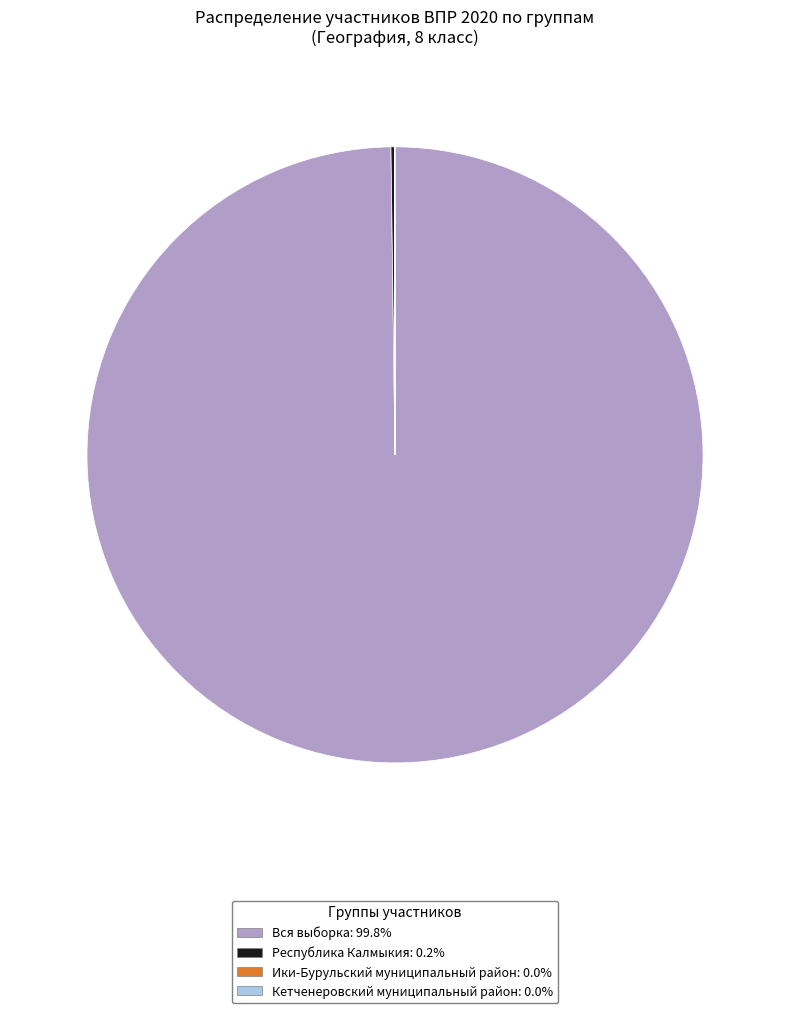

Is there any slice that represents more than half of the pie?

Yes